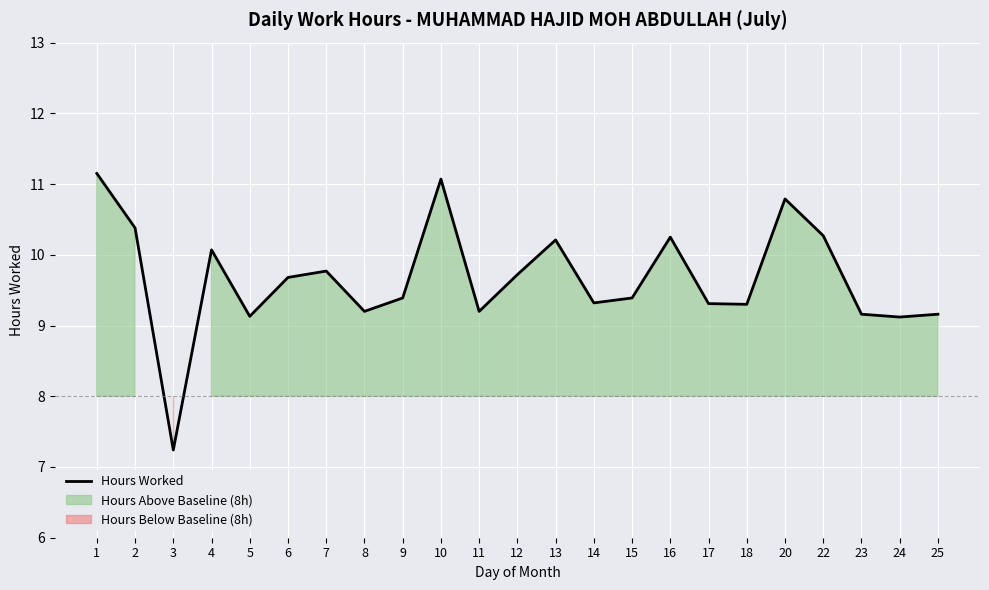

What is the minimum value shown in the chart?

7.2